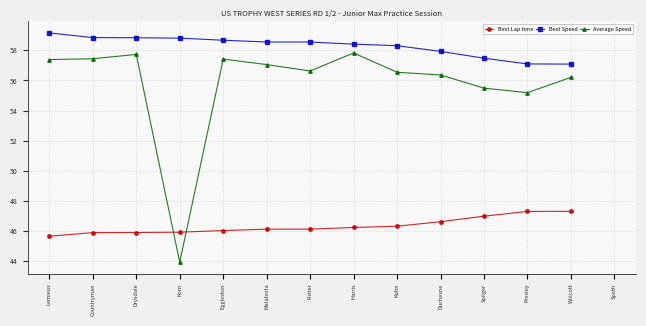

Which series has the widest spread of values?

Average Speed